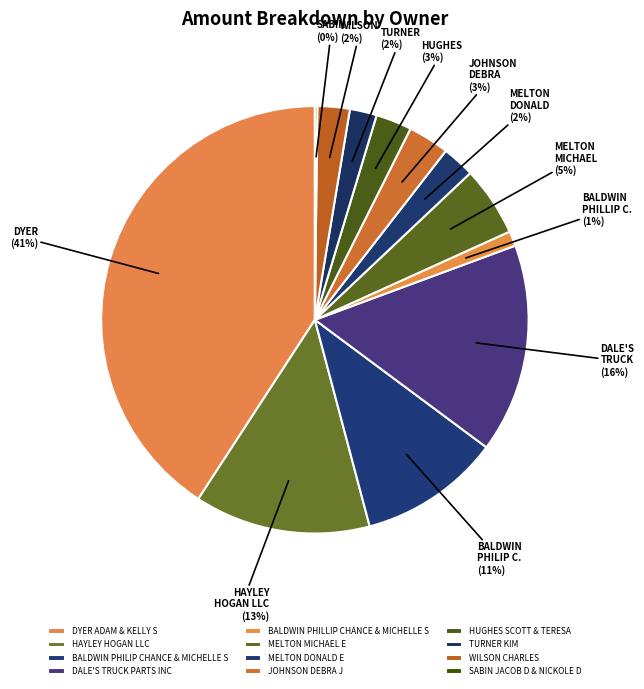

How many slices are in this pie chart?

12